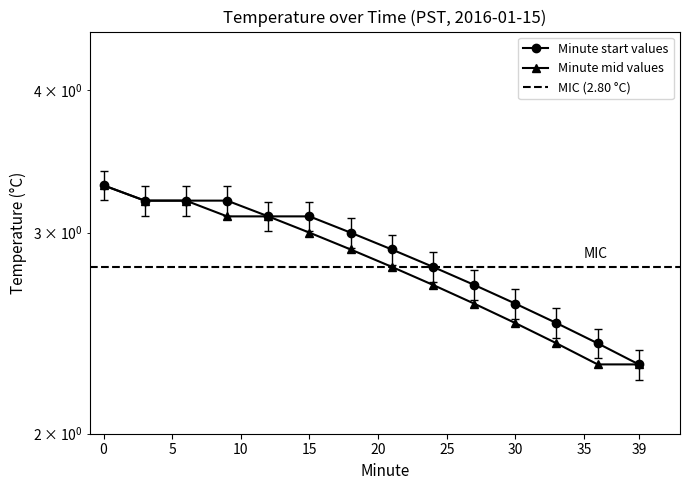

What is the greatest value displayed?

3.3